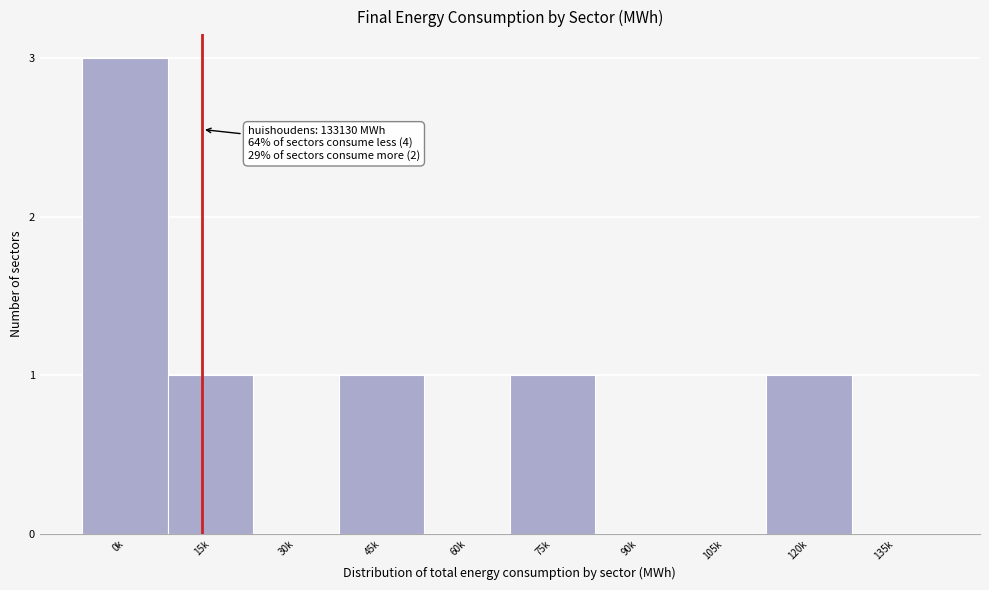

Reading left to right, what are all the values shown in this chart?

0k=3	15k=1	30k=0	45k=1	60k=0	75k=1	90k=0	105k=0	120k=1	135k=0